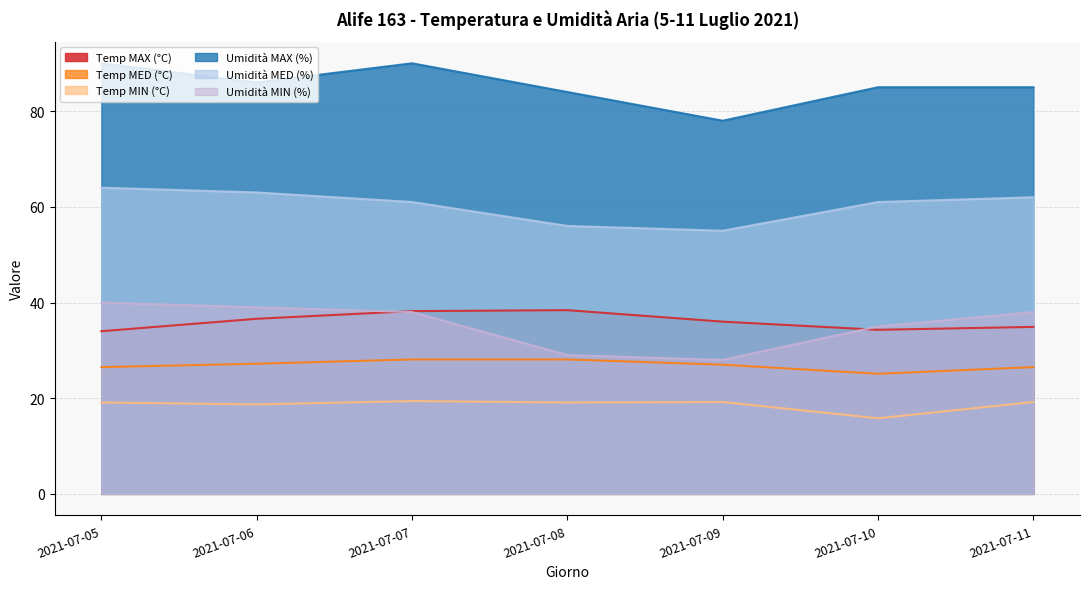

Which has a higher value, 2021-07-10 or 2021-07-09?

2021-07-09